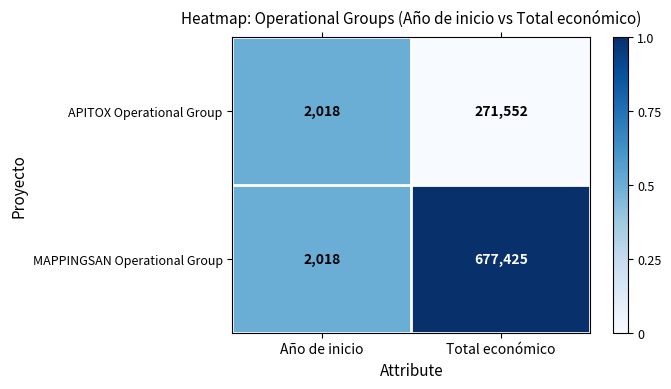

Where is APITOX Operational Group nearest to the value 136785?

Año de inicio